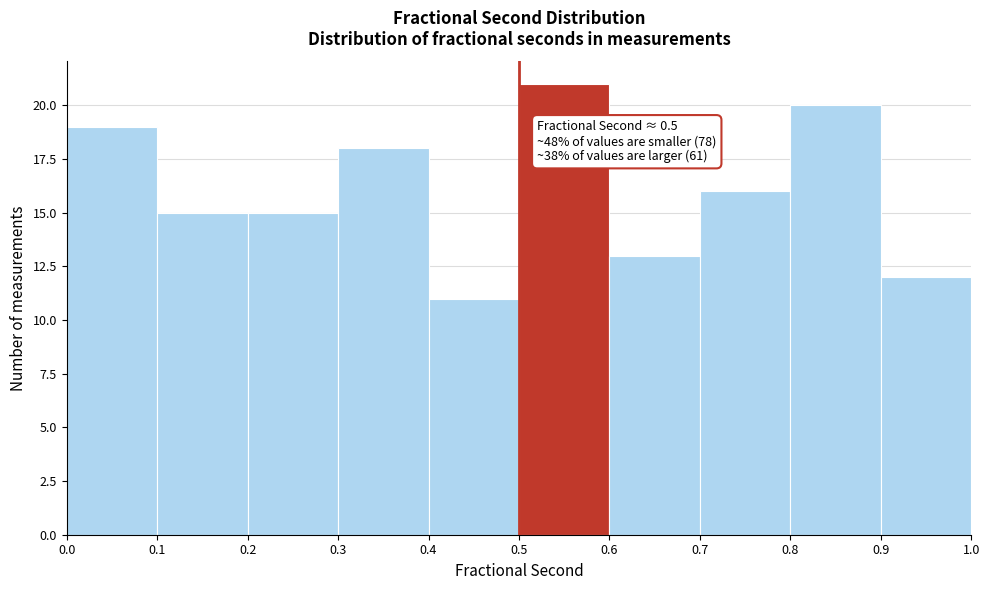

Over which range of the x-axis is the bar tallest?

0.5 to 0.6